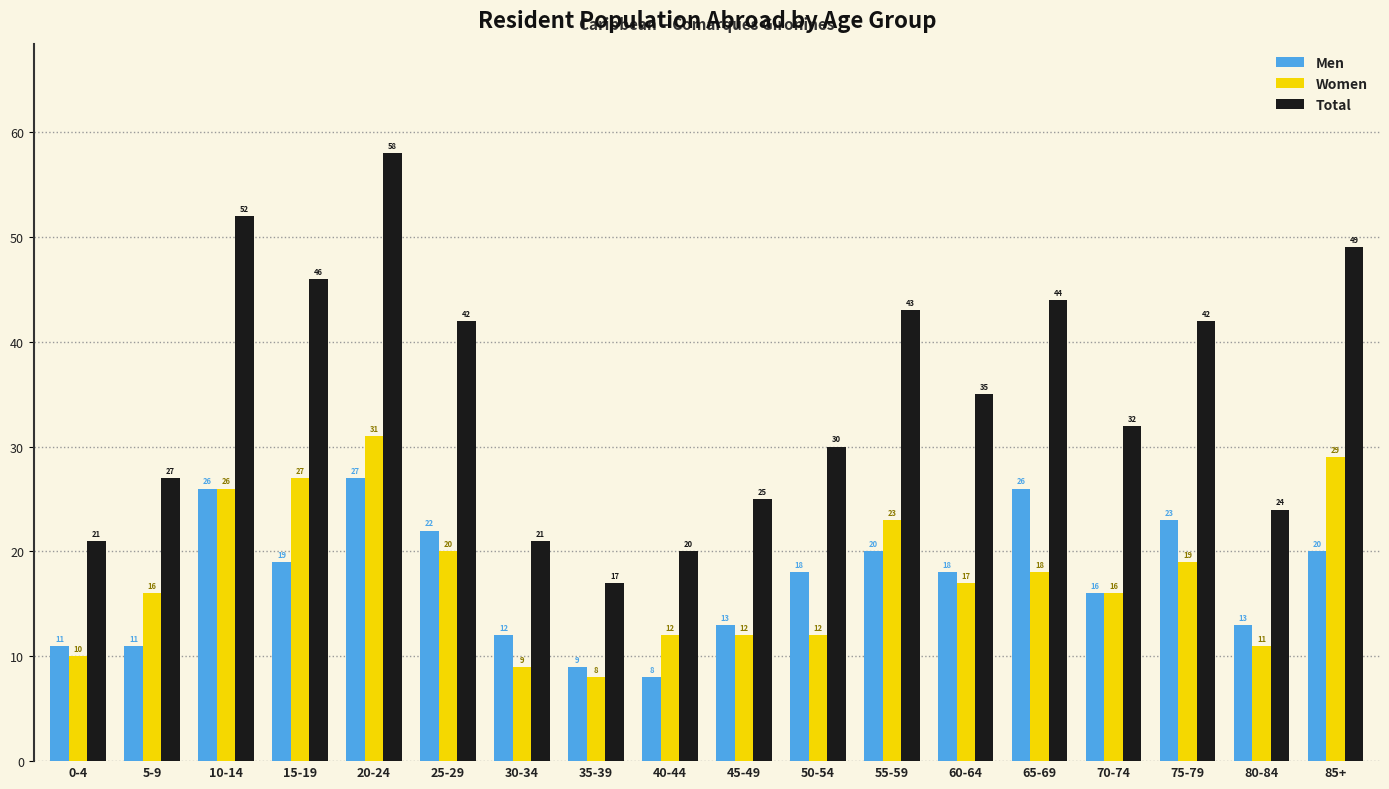

At which category is the sum across all series the highest?

20-24